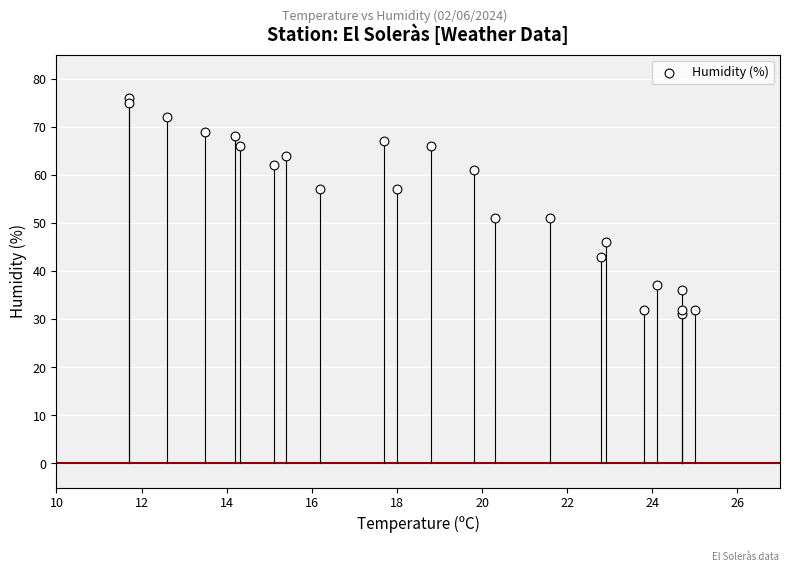

What is the range of Y values (max minus min)?

45